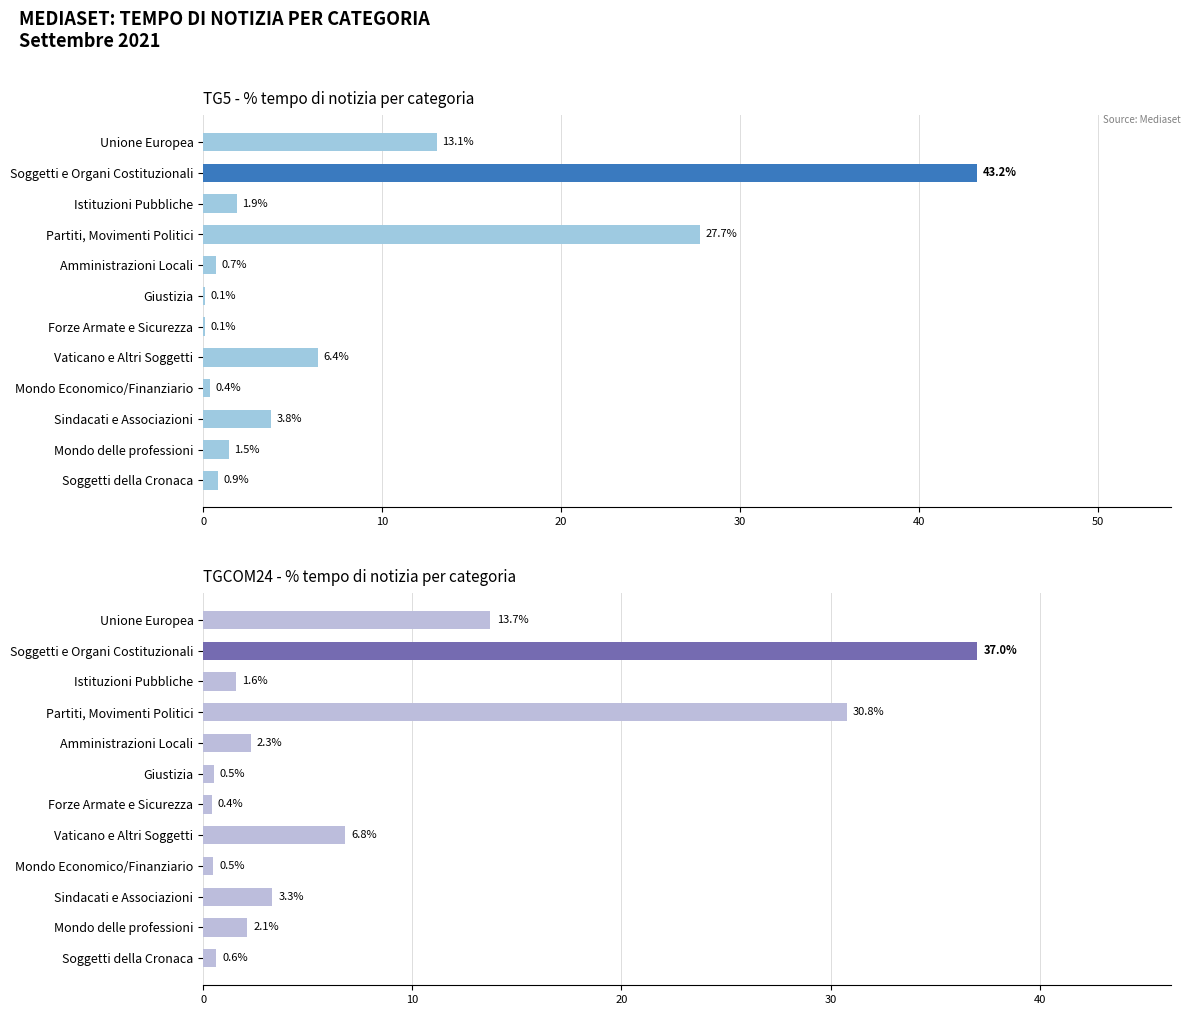

Rank the series by their maximum value, from lowest to highest.

TGCOM24, TG5